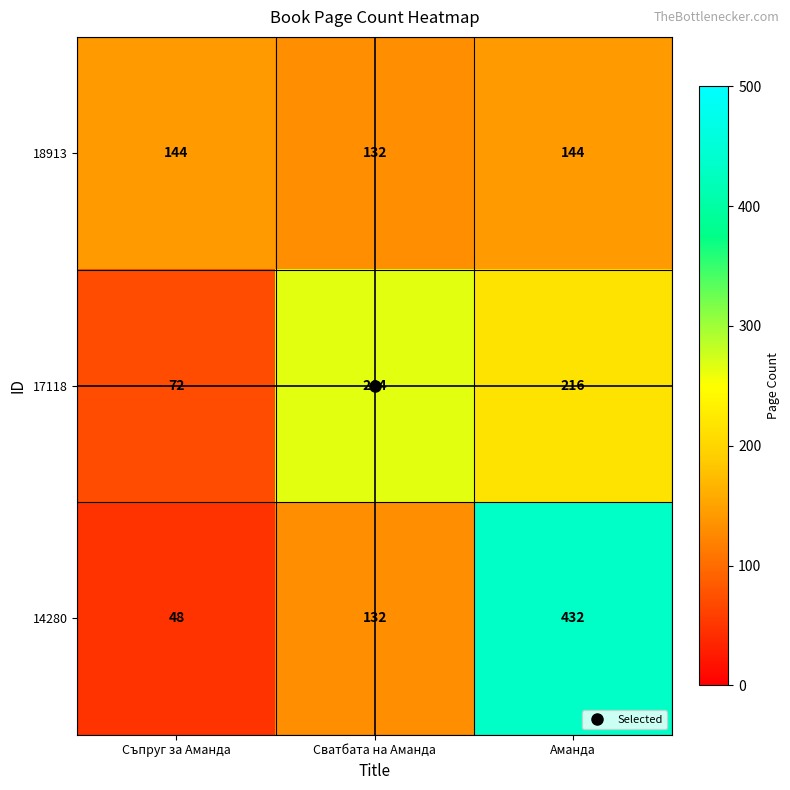

Rank the series by their average value, from highest to lowest.

14280, 17118, 18913